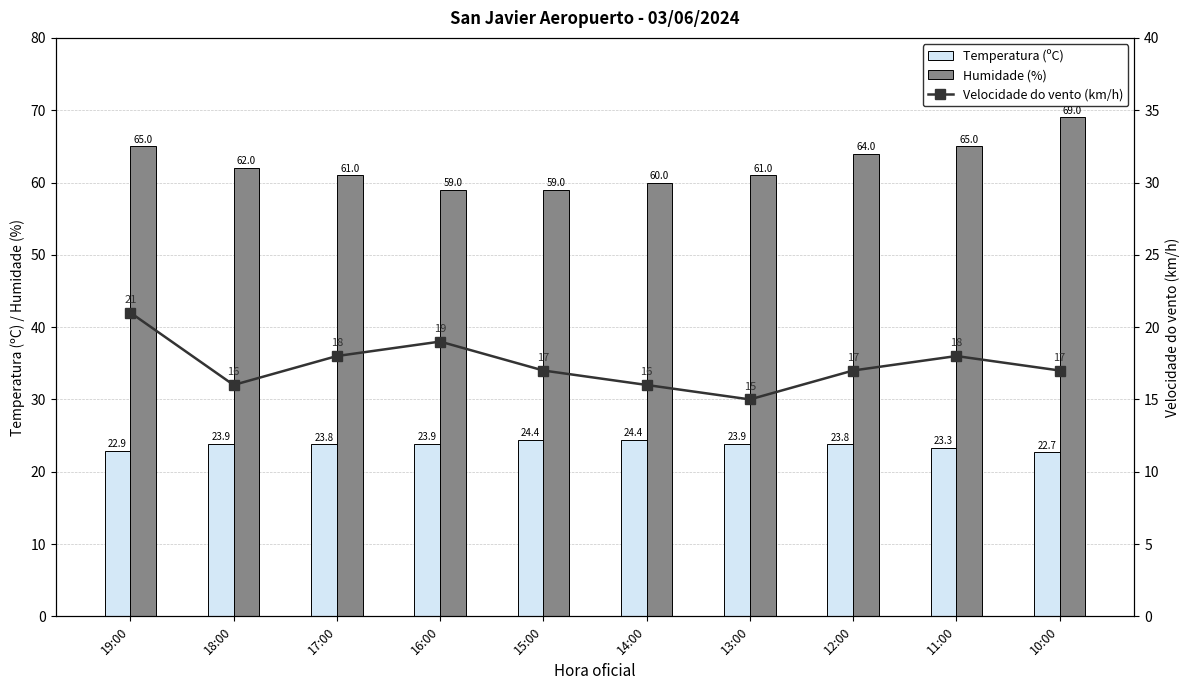

Reading left to right, what are all the values shown in this chart?

Temperatura (ºC): 22.9	23.9	23.8	23.9	24.4	24.4	23.9	23.8	23.3	22.7
Humidade (%): 65.0	62.0	61.0	59.0	59.0	60.0	61.0	64.0	65.0	69.0
Velocidade do vento (km/h): 21.0	16.0	18.0	19.0	17.0	16.0	15.0	17.0	18.0	17.0